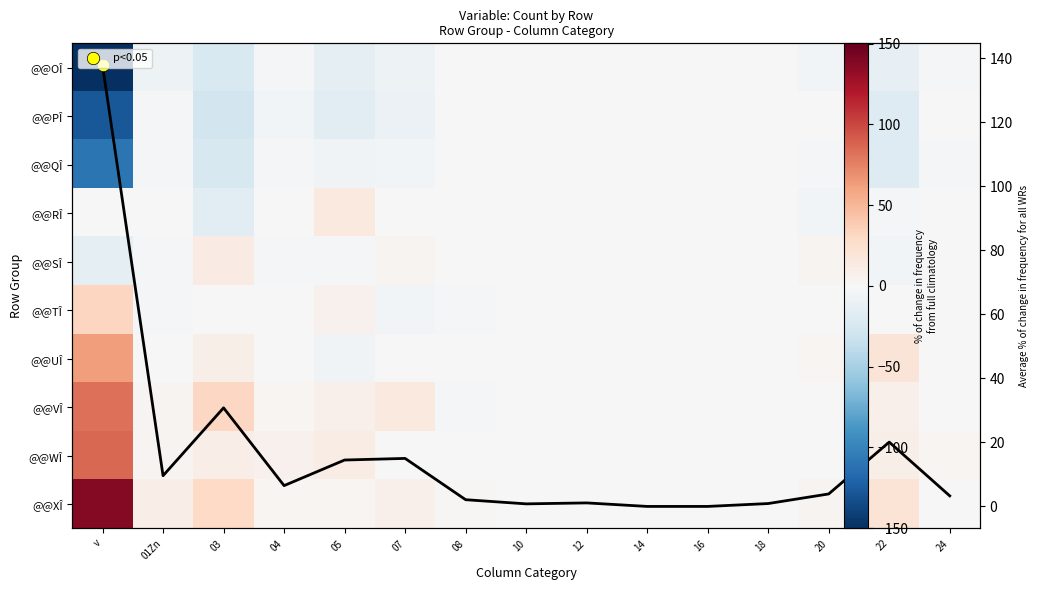

Is it true that @@UÎ equals 98.9 at v?

False